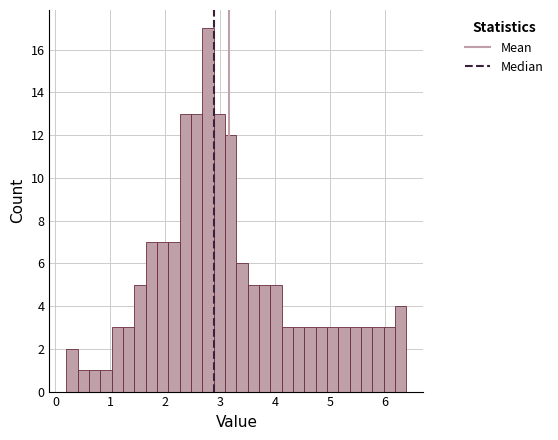

Around what value on the x-axis is the tallest bar? Give the approximate position of its centre, as read against the axis.

2.8